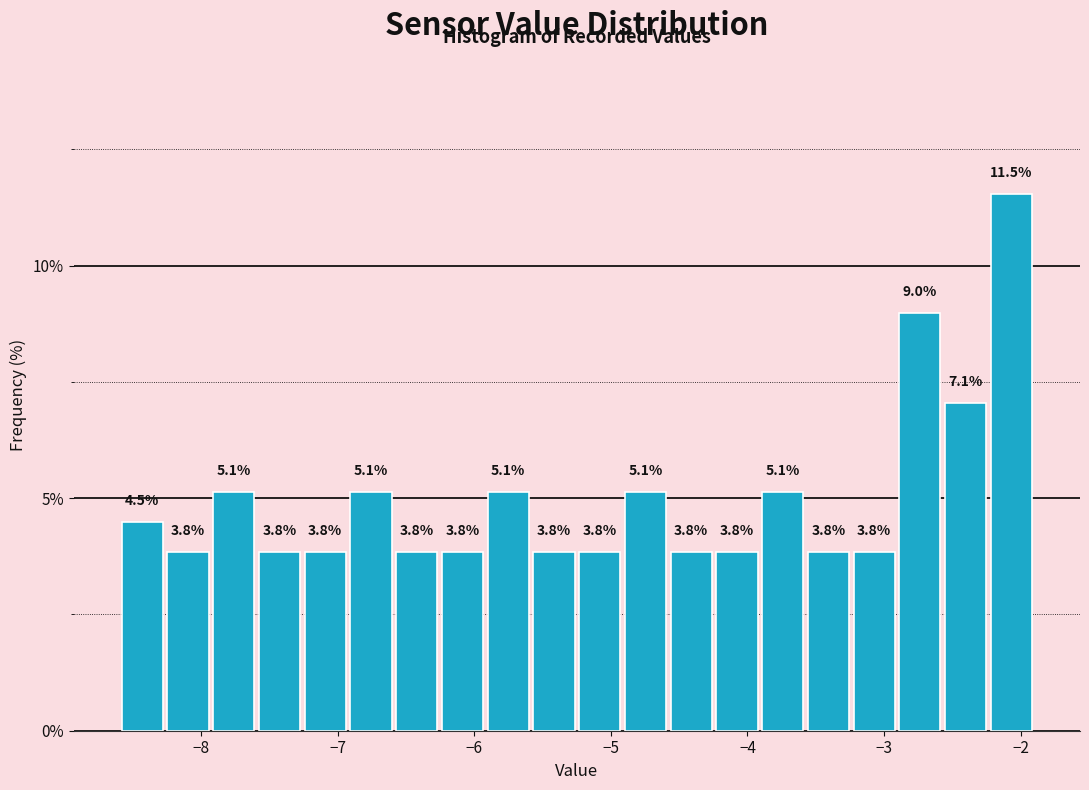

Read against the x-axis, roughly where is the centre of the tallest bar?

-2.1